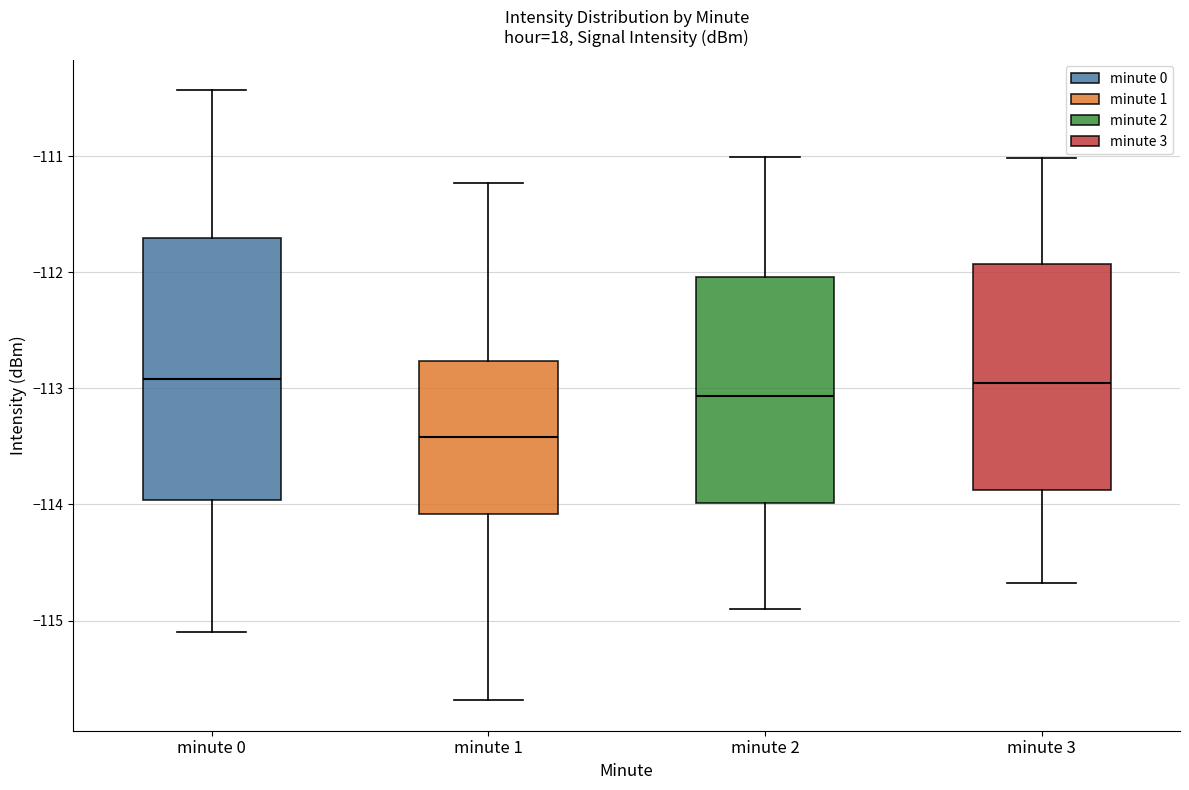

Reading left to right, transcribe this box plot: for each box, give where its median line is, the range the box spans, and where its two whiskers end, as read against the y-axis. The values are not printed on the chart, so give them approximately, as read against the axis.

minute 0: median -112.9, box -114.0 to -111.7, whiskers -115.1 to -110.4
minute 1: median -113.4, box -114.1 to -112.8, whiskers -115.7 to -111.2
minute 2: median -113.1, box -114.0 to -112.0, whiskers -114.9 to -111.0
minute 3: median -113.0, box -113.9 to -111.9, whiskers -114.7 to -111.0